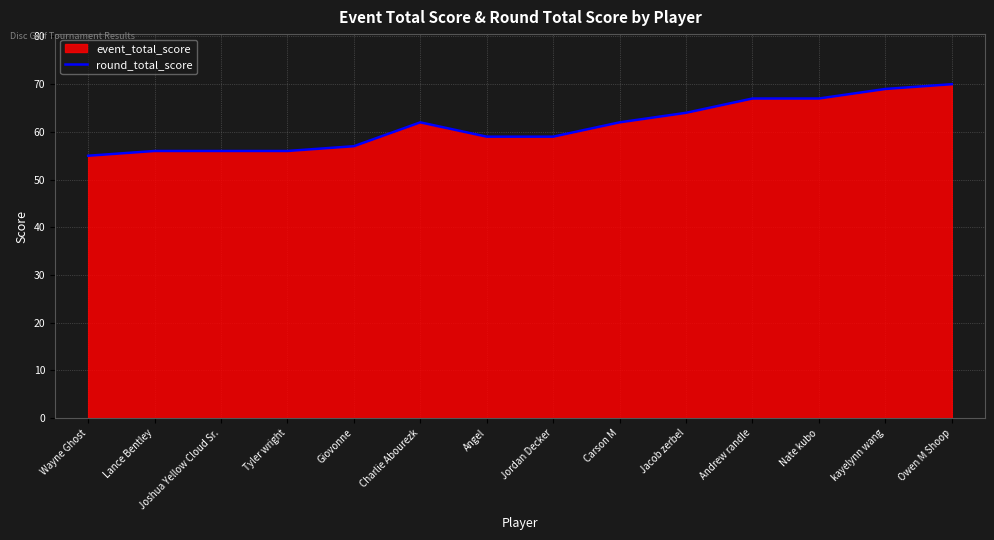

Which label corresponds to the largest value in the chart?

Owen M Shoop